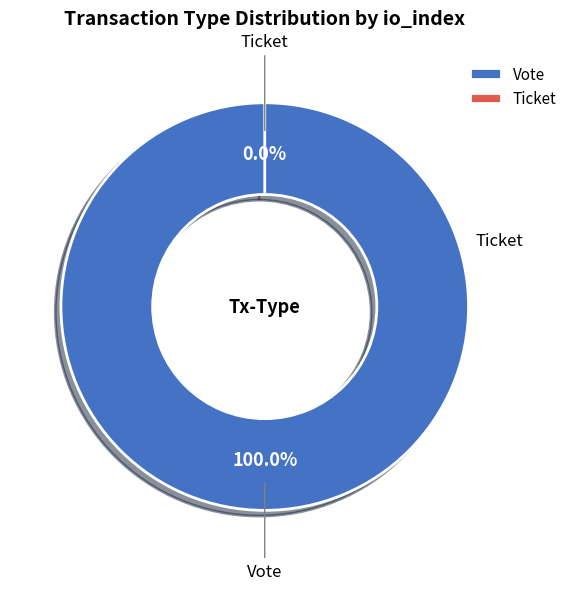

To the nearest percent, what is the difference between the Ticket and Vote slice percentages?

100%